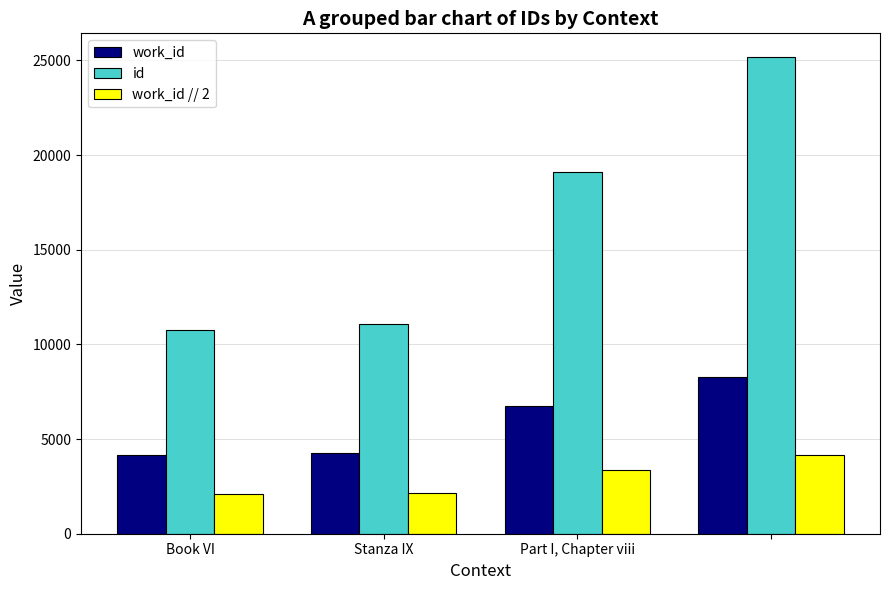

List the series in order of their overall mean, lowest first.

work_id // 2, work_id, id